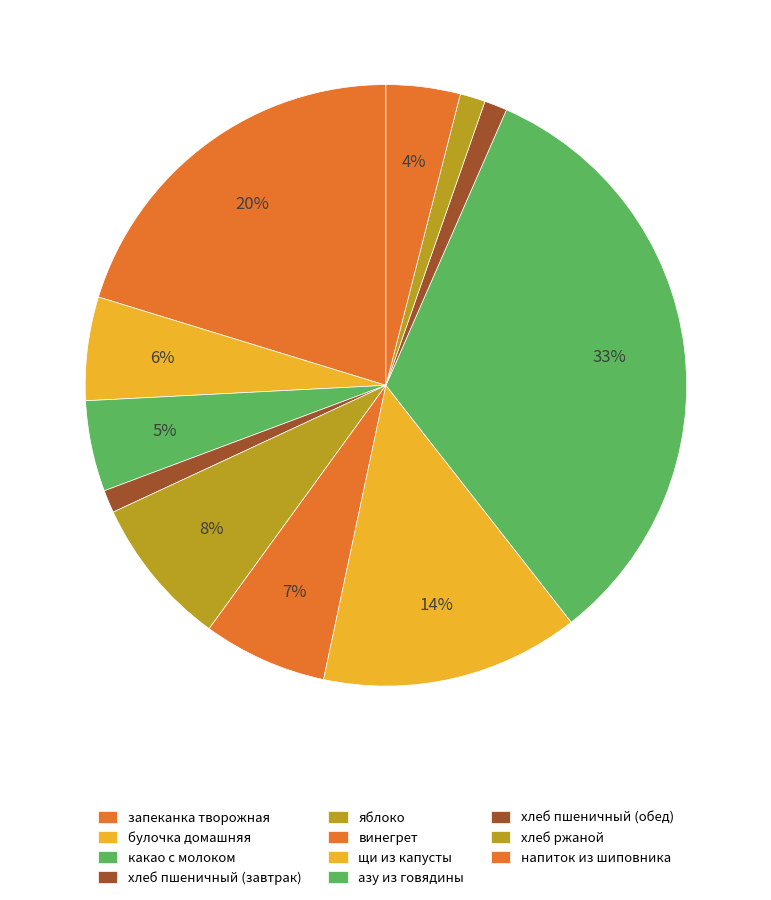

What is the change in value from булочка домашняя to хлеб ржаной?

-9.0